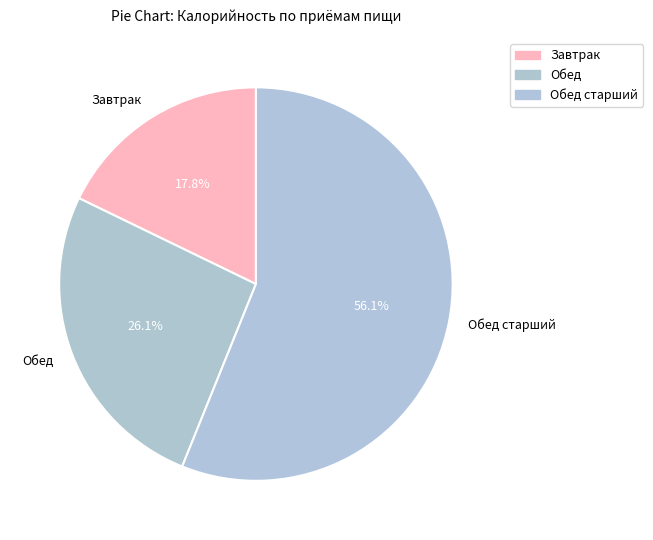

What is the ratio of the value at Обед to the value at Обед старший?

0.5